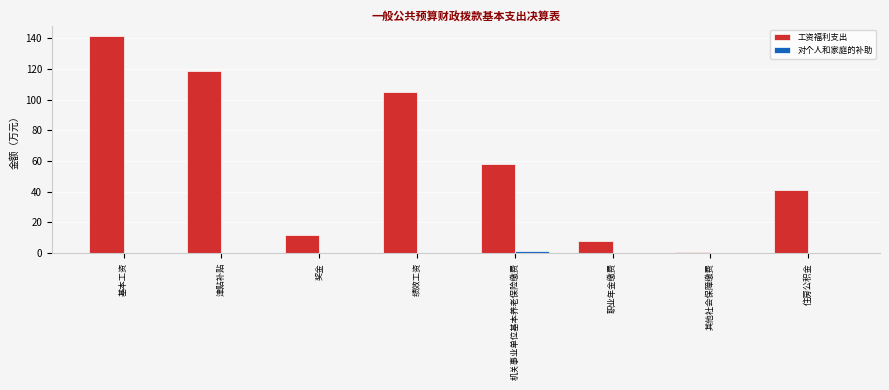

What is the total value across all series at 机关事业单位基本养老保险缴费?

59.3